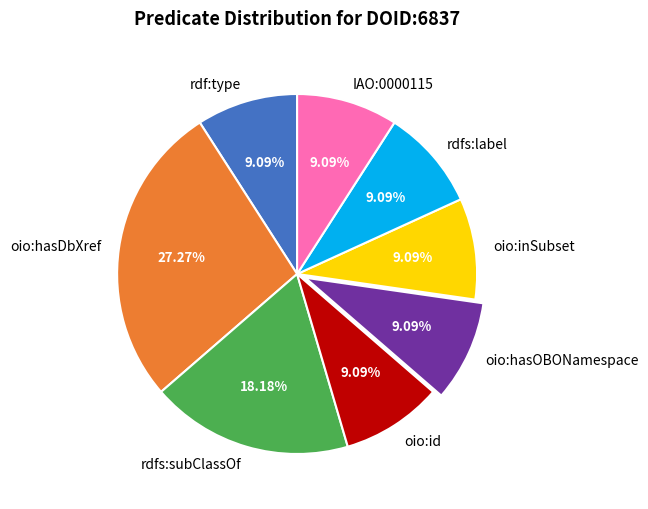

Is there any slice that represents more than half of the pie?

No